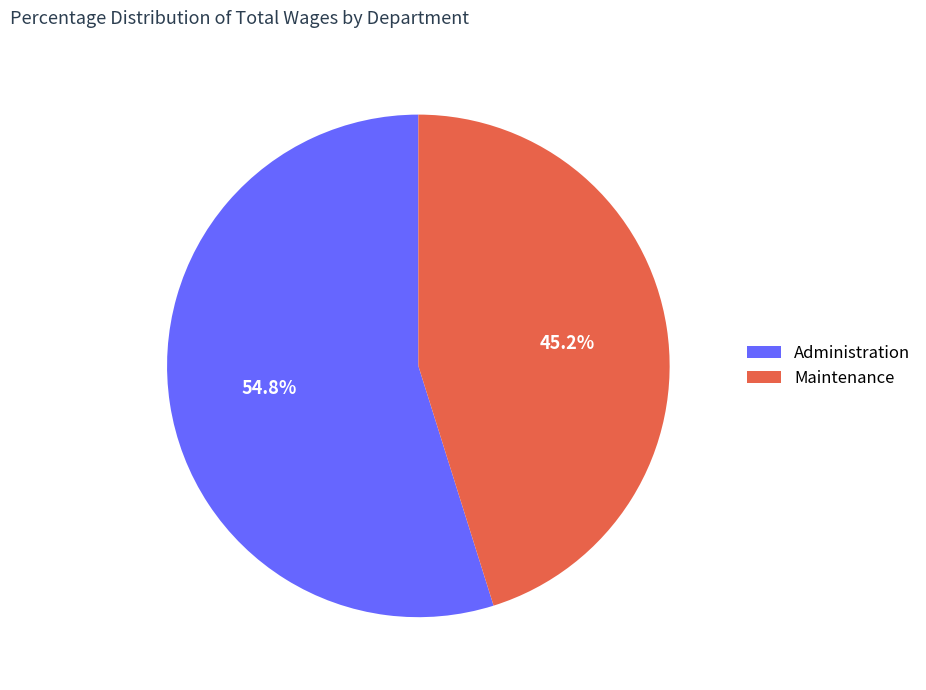

Approximately how many times larger is the value at Maintenance compared to Administration?

0.8